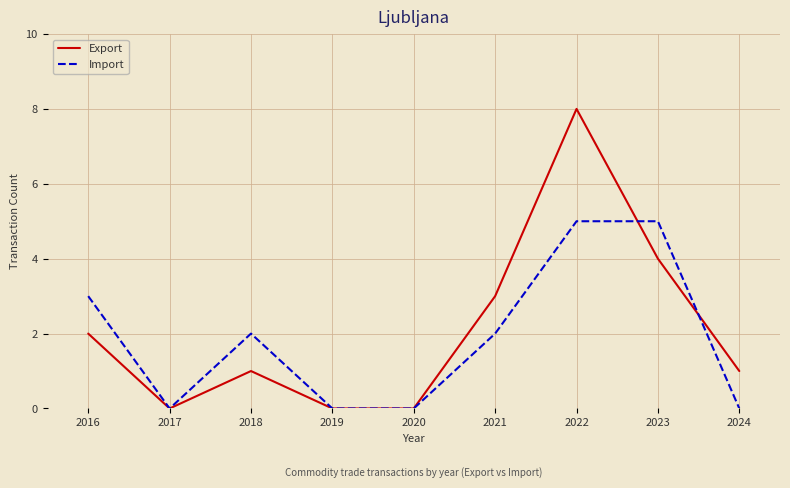

Which category has the highest value across all series?

2022